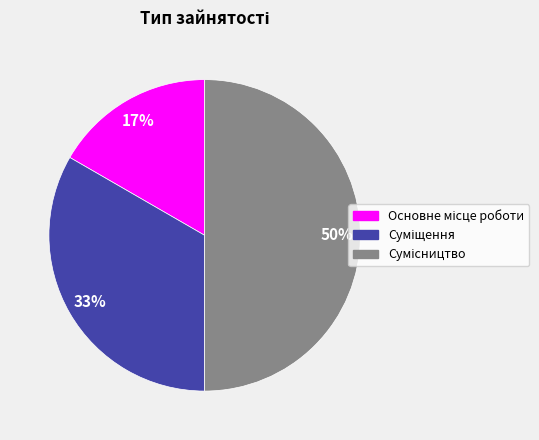

To the nearest percent, what is the difference between the largest and smallest slice percentages?

33%